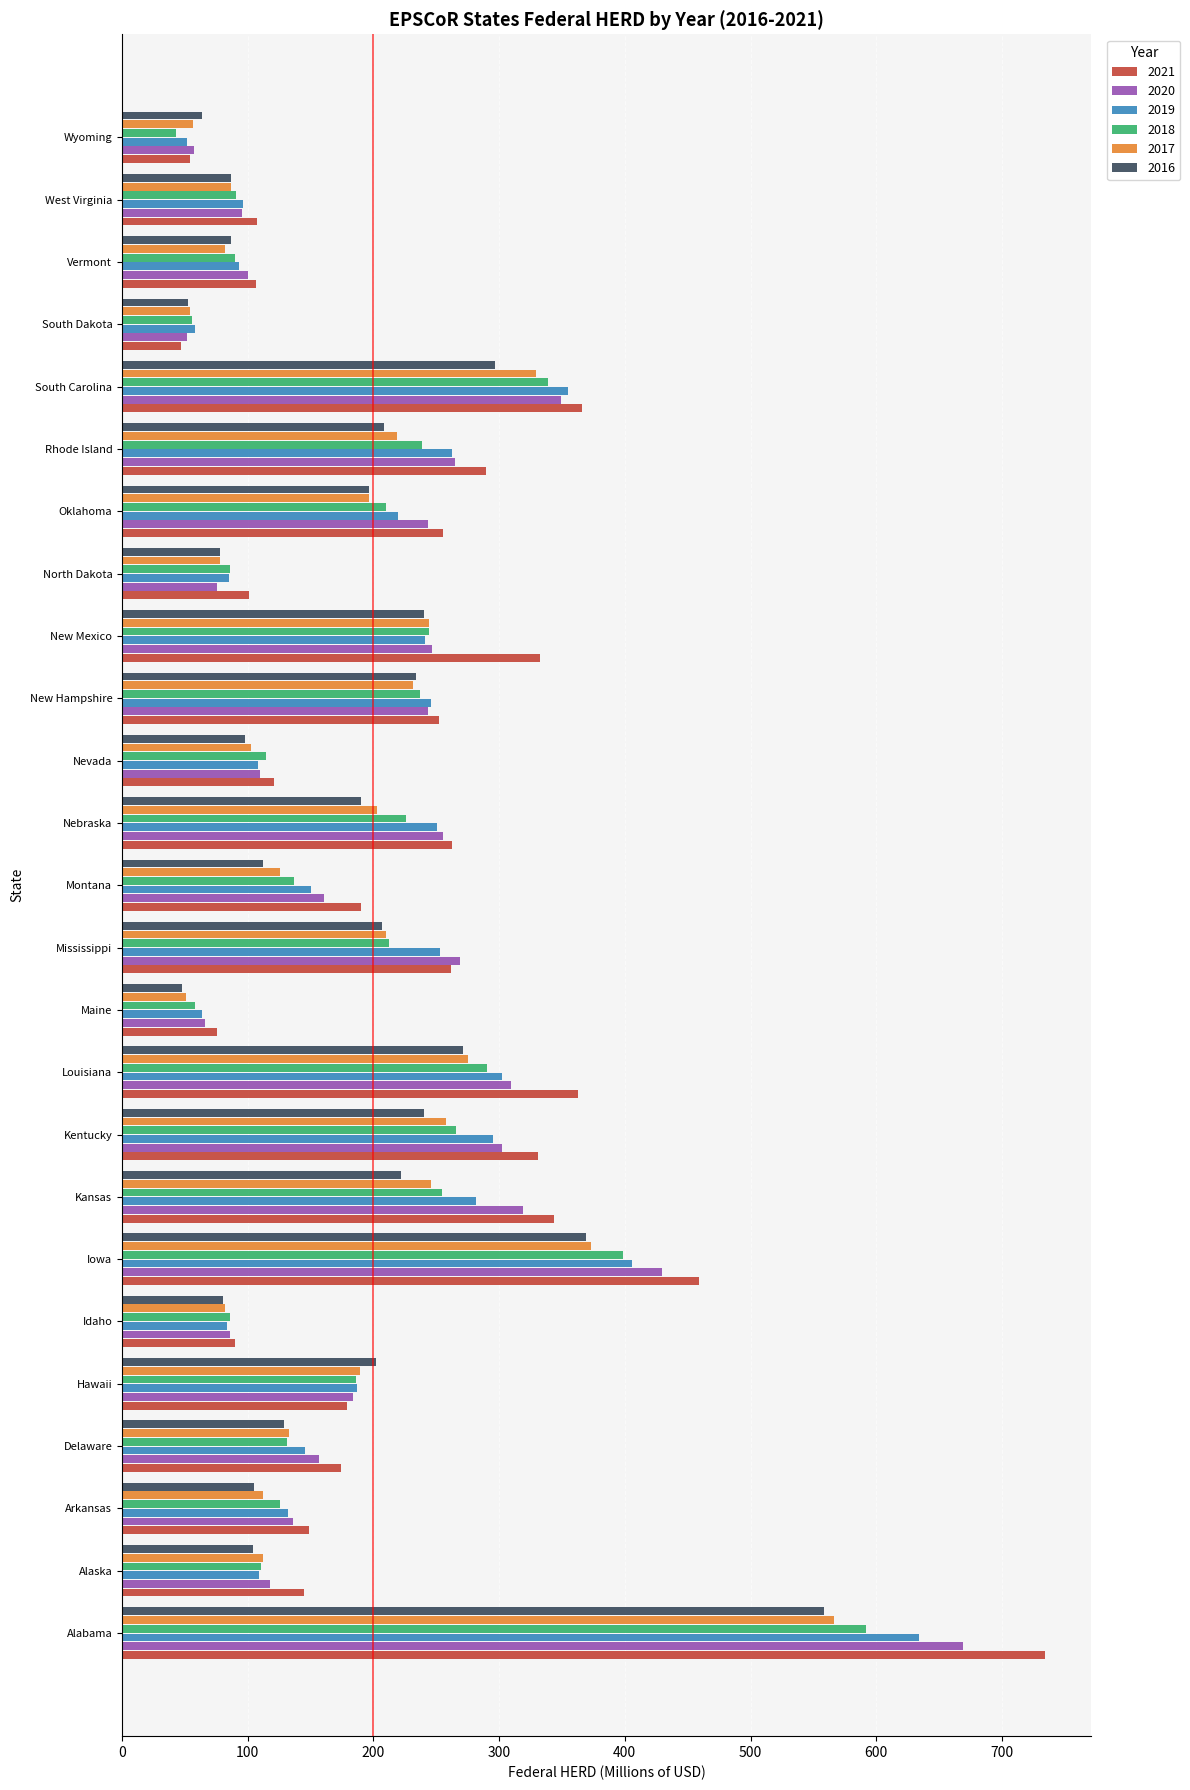

Read the 2017 value at Alaska.

112.1